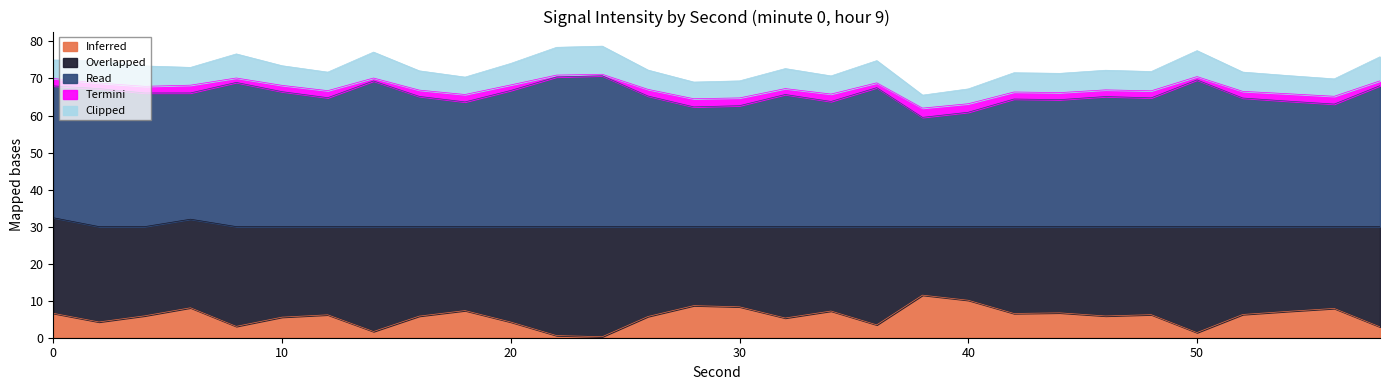

How many distinct data groups are displayed?

5